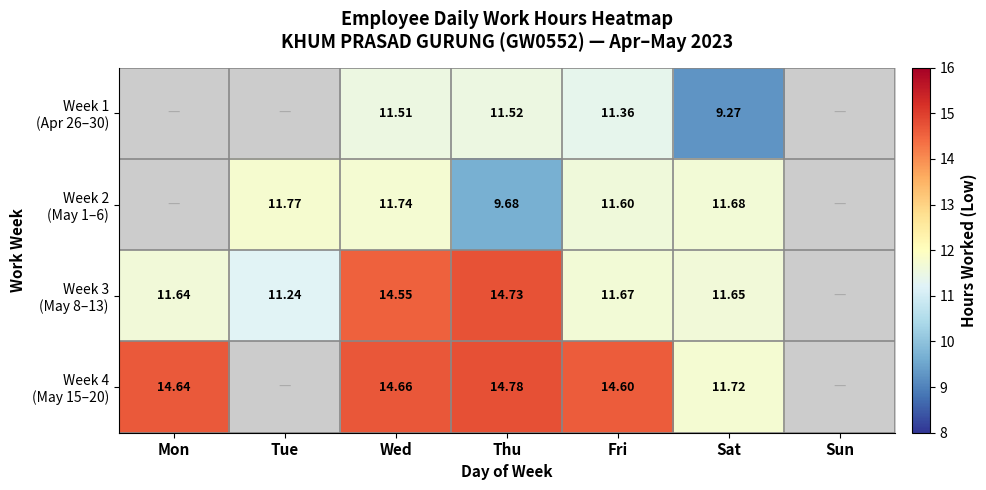

The value of Week 3 (May 8–13) at Wed is 14.6. True or false?

True